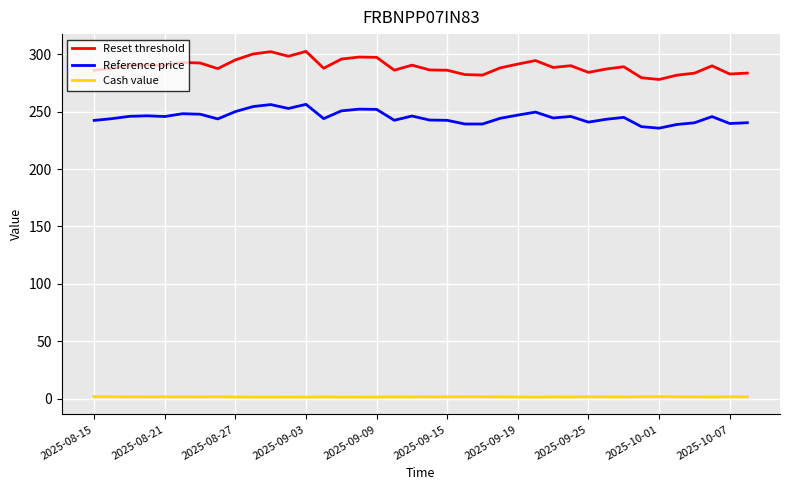

Which series has the widest spread of values?

Reset threshold